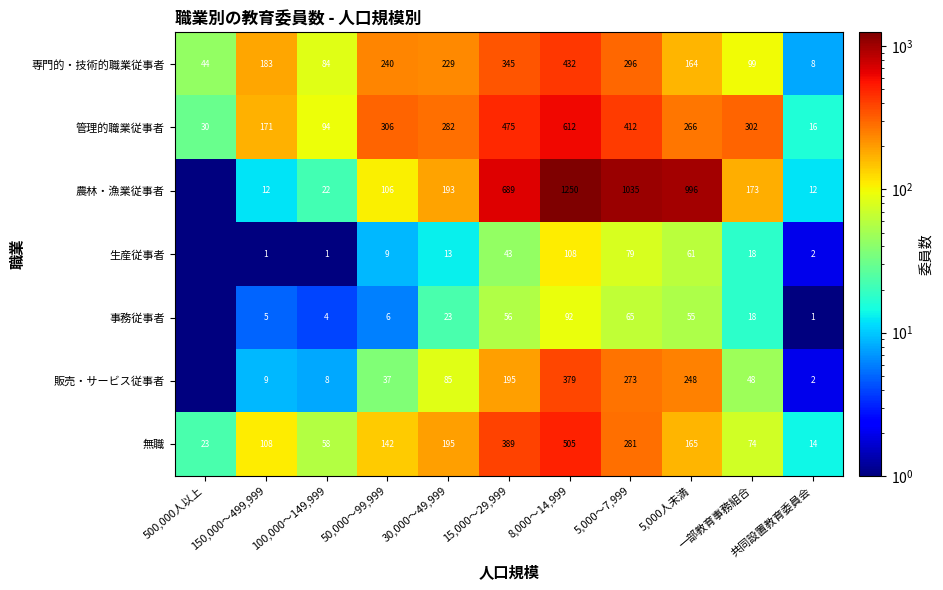

Is it true that 無職 equals 142.0 at 50,000～99,999?

True